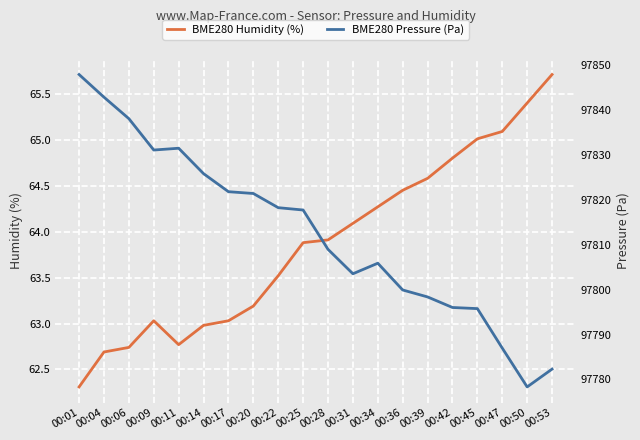

How many data points in BME280 Pressure (Pa) are above 97817?

10